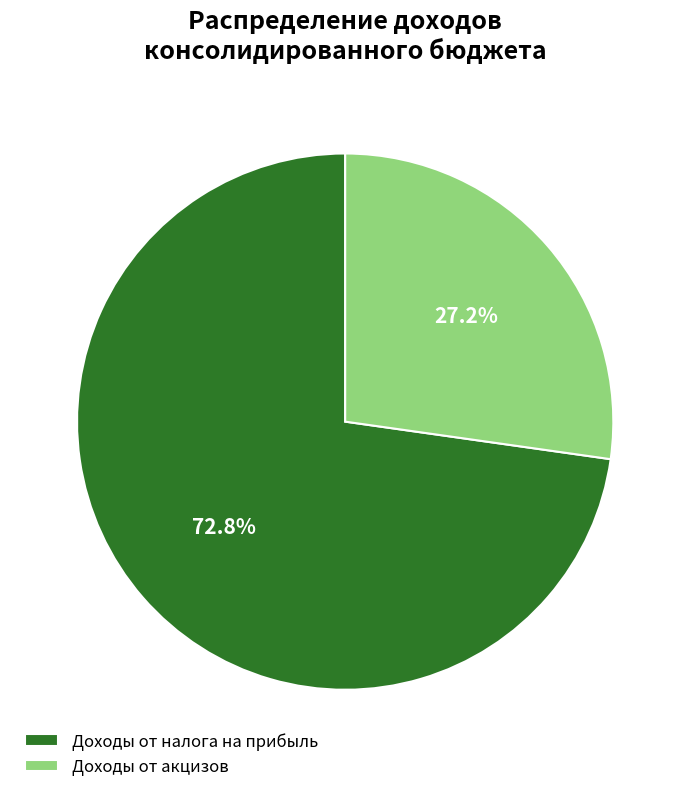

Does Доходы от акцизов account for over 50% of the chart?

No